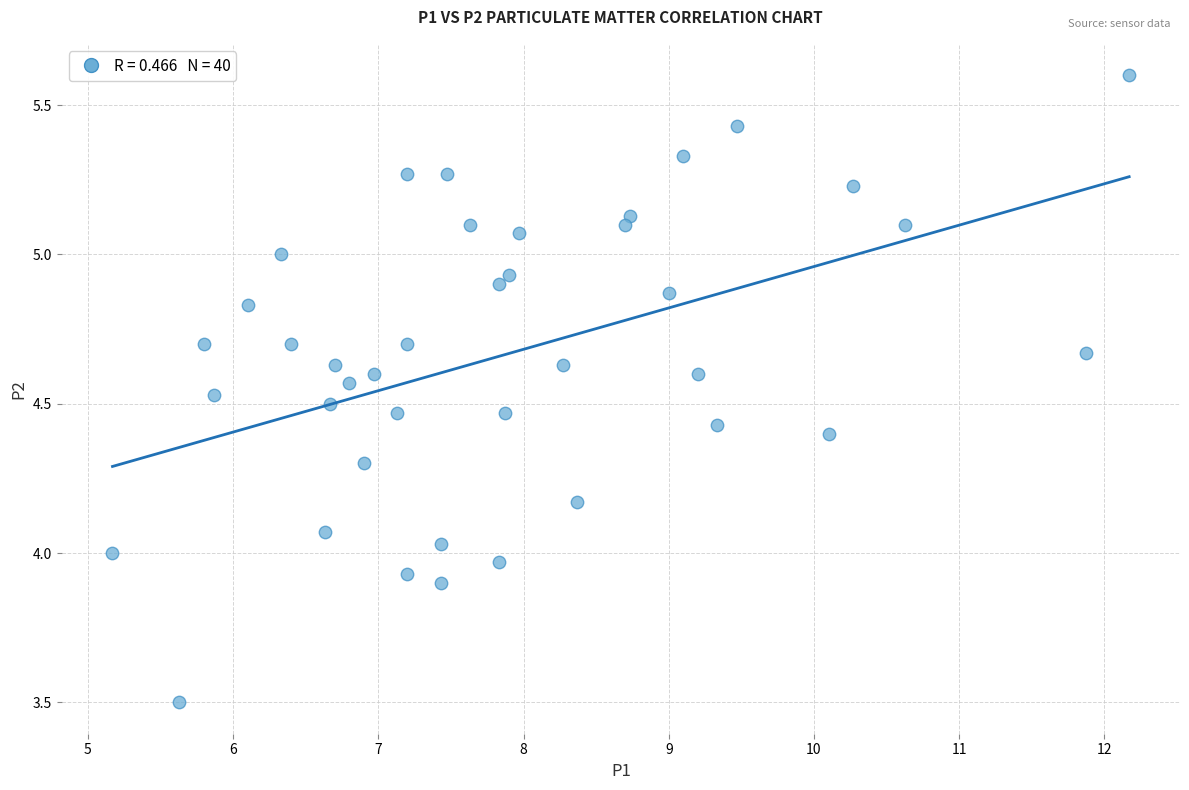

What is the range of Y values (max minus min)?

2.1